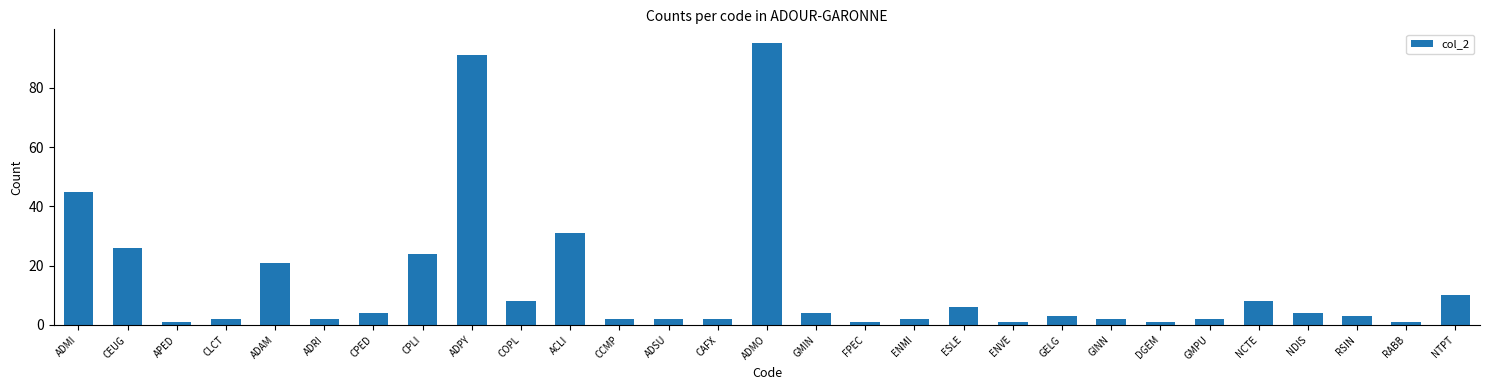

What is the sum of all values?

404